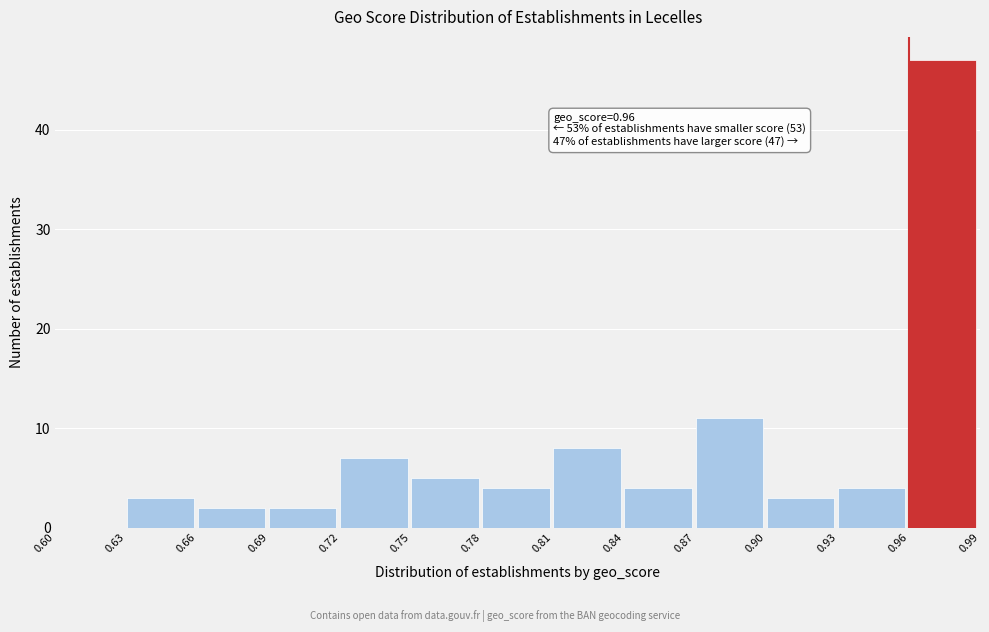

Which range on the x-axis has the tallest bar?

0.96 to 0.99